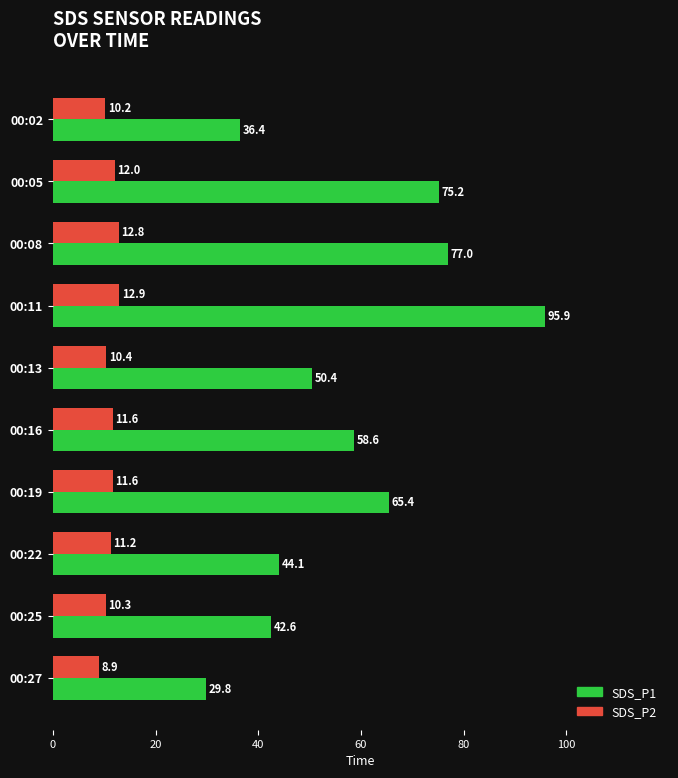

Which series has the largest total across all categories?

SDS_P1